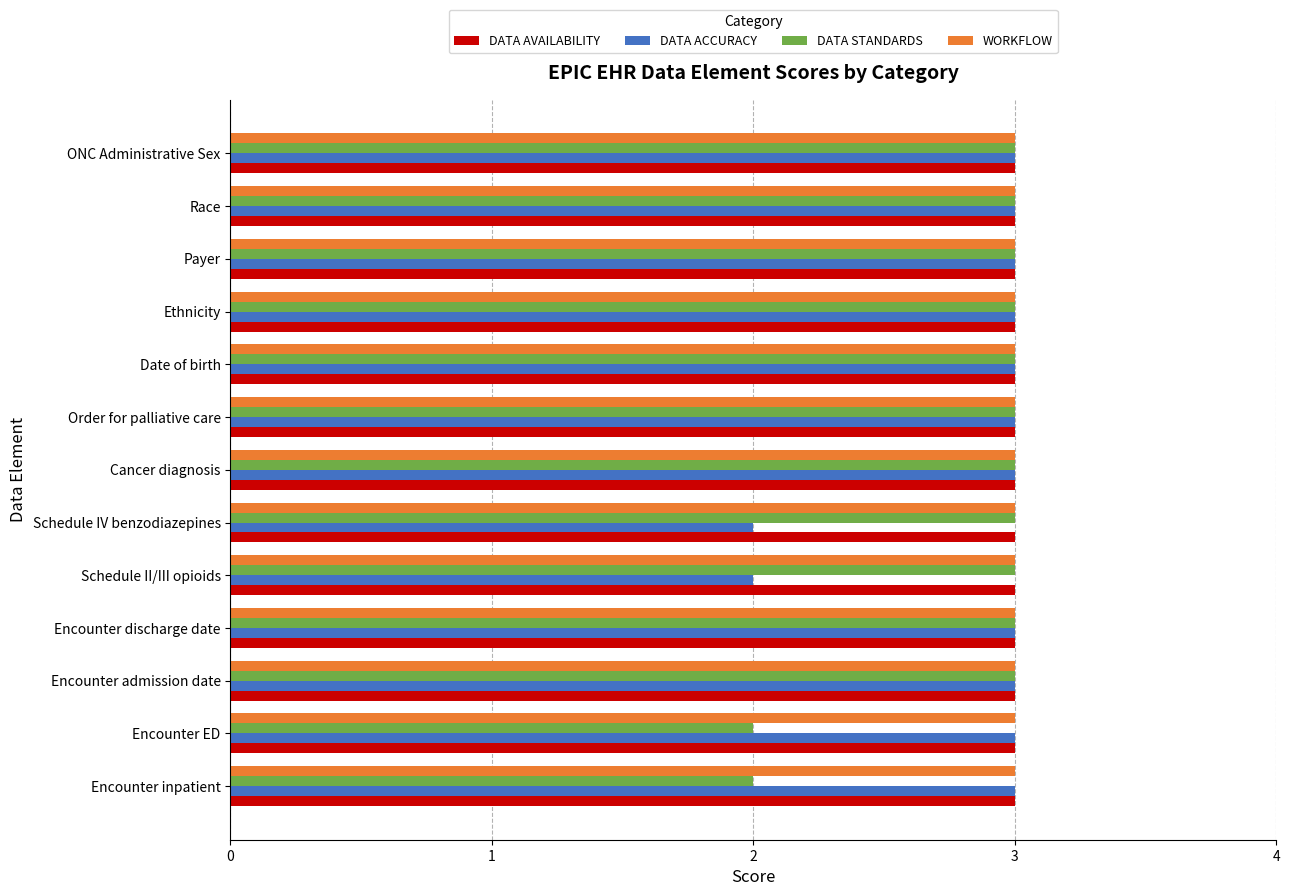

What is the lowest value of the WORKFLOW series?

3